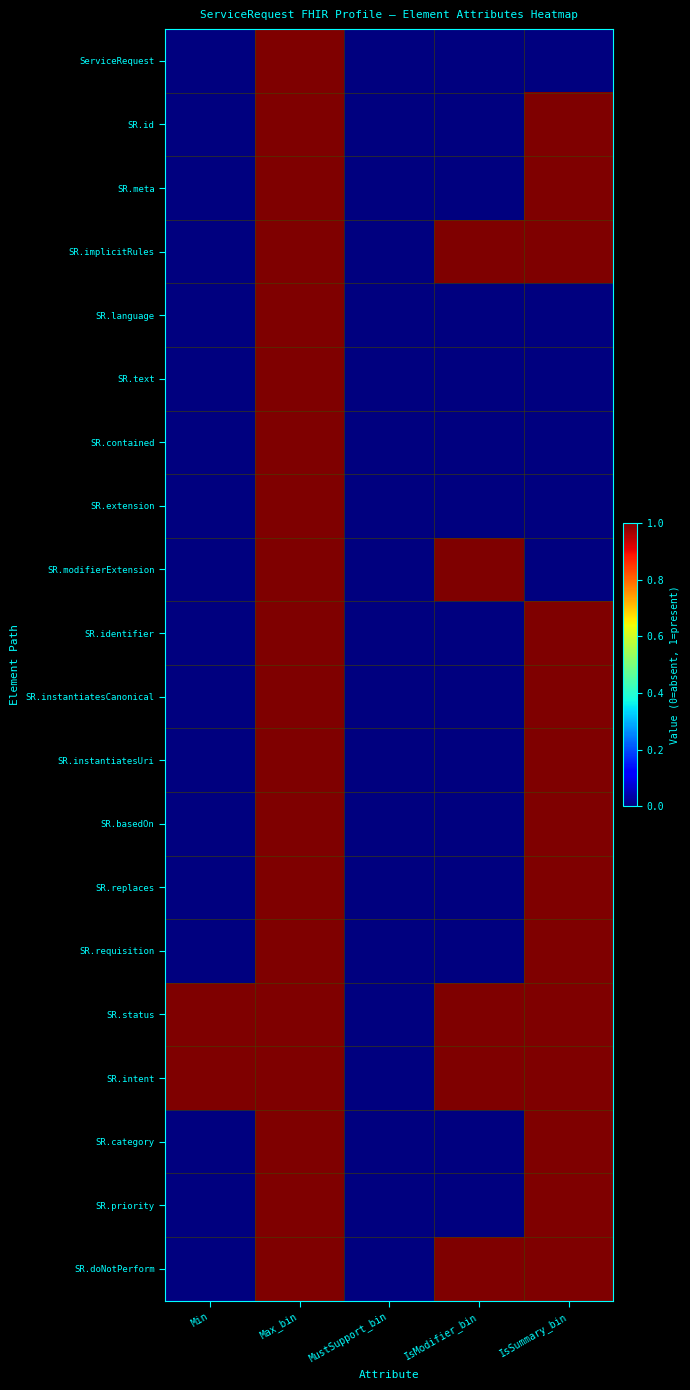

Reading right to left, list all the values displayed in this chart.

ServiceRequest: IsSummary_bin=0	IsModifier_bin=0	MustSupport_bin=0	Max_bin=1	Min=0
SR.id: IsSummary_bin=1	IsModifier_bin=0	MustSupport_bin=0	Max_bin=1	Min=0
SR.meta: IsSummary_bin=1	IsModifier_bin=0	MustSupport_bin=0	Max_bin=1	Min=0
SR.implicitRules: IsSummary_bin=1	IsModifier_bin=1	MustSupport_bin=0	Max_bin=1	Min=0
SR.language: IsSummary_bin=0	IsModifier_bin=0	MustSupport_bin=0	Max_bin=1	Min=0
SR.text: IsSummary_bin=0	IsModifier_bin=0	MustSupport_bin=0	Max_bin=1	Min=0
SR.contained: IsSummary_bin=0	IsModifier_bin=0	MustSupport_bin=0	Max_bin=1	Min=0
SR.extension: IsSummary_bin=0	IsModifier_bin=0	MustSupport_bin=0	Max_bin=1	Min=0
SR.modifierExtension: IsSummary_bin=0	IsModifier_bin=1	MustSupport_bin=0	Max_bin=1	Min=0
SR.identifier: IsSummary_bin=1	IsModifier_bin=0	MustSupport_bin=0	Max_bin=1	Min=0
SR.instantiatesCanonical: IsSummary_bin=1	IsModifier_bin=0	MustSupport_bin=0	Max_bin=1	Min=0
SR.instantiatesUri: IsSummary_bin=1	IsModifier_bin=0	MustSupport_bin=0	Max_bin=1	Min=0
SR.basedOn: IsSummary_bin=1	IsModifier_bin=0	MustSupport_bin=0	Max_bin=1	Min=0
SR.replaces: IsSummary_bin=1	IsModifier_bin=0	MustSupport_bin=0	Max_bin=1	Min=0
SR.requisition: IsSummary_bin=1	IsModifier_bin=0	MustSupport_bin=0	Max_bin=1	Min=0
SR.status: IsSummary_bin=1	IsModifier_bin=1	MustSupport_bin=0	Max_bin=1	Min=1
SR.intent: IsSummary_bin=1	IsModifier_bin=1	MustSupport_bin=0	Max_bin=1	Min=1
SR.category: IsSummary_bin=1	IsModifier_bin=0	MustSupport_bin=0	Max_bin=1	Min=0
SR.priority: IsSummary_bin=1	IsModifier_bin=0	MustSupport_bin=0	Max_bin=1	Min=0
SR.doNotPerform: IsSummary_bin=1	IsModifier_bin=1	MustSupport_bin=0	Max_bin=1	Min=0